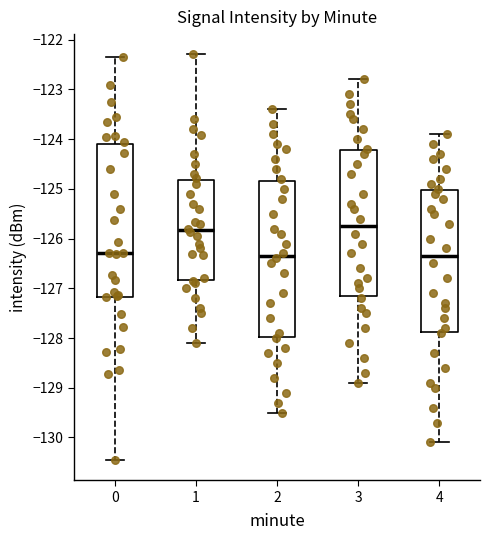

Reading left to right, transcribe this box plot: for each box, give where its median line is, the range the box spans, and where its two whiskers end, as read against the y-axis. The values are not printed on the chart, so give them approximately, as read against the axis.

0: median -126.3, box -127.2 to -124.1, whiskers -130.5 to -122.3
1: median -125.8, box -126.8 to -124.8, whiskers -128.1 to -122.3
2: median -126.3, box -128.0 to -124.8, whiskers -129.5 to -123.4
3: median -125.7, box -127.1 to -124.2, whiskers -128.9 to -122.8
4: median -126.3, box -127.9 to -125.0, whiskers -130.1 to -123.9